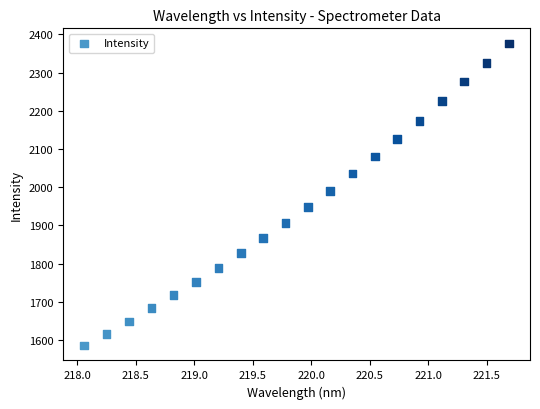

What is the range of X values (max minus min)?

3.6